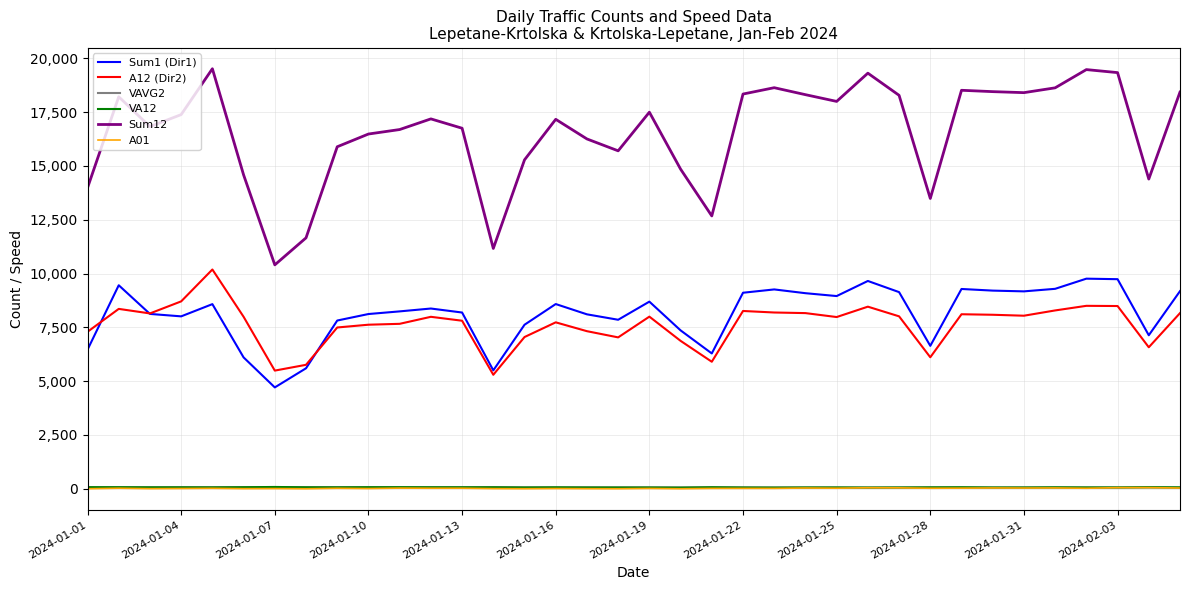

True or false: VA12 and Sum12 cross at least once.

False